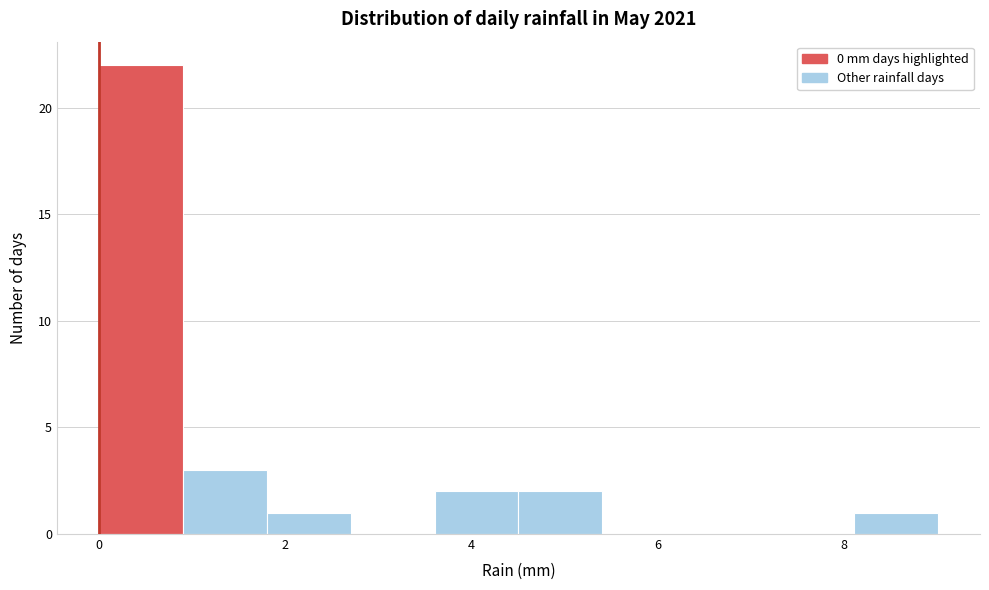

Which range on the x-axis has the tallest bar?

0.0 to 1.0